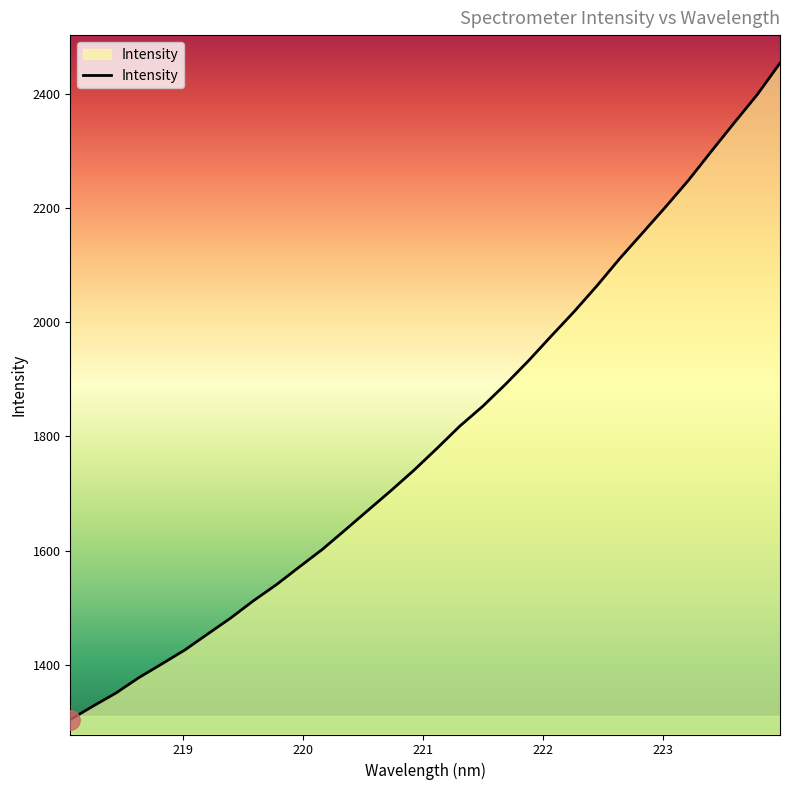

What is the greatest value displayed?

2453.8